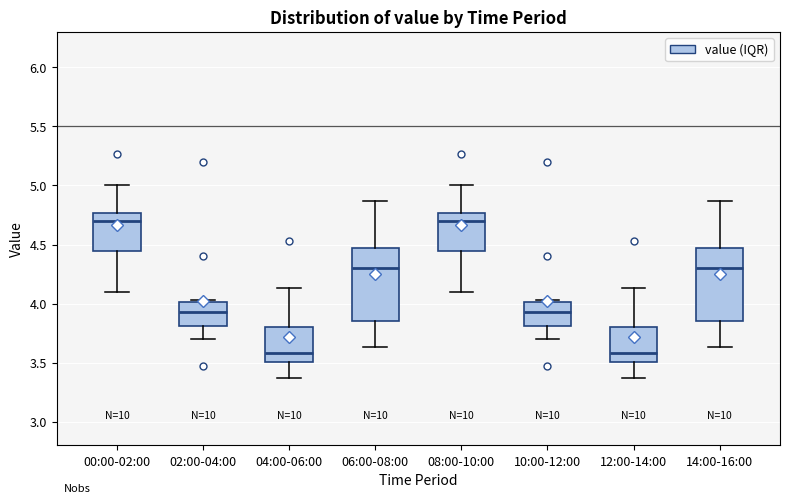

Where does the upper whisker of the box for 06:00-08:00 end on the y-axis? The values are not printed on the chart, so give them approximately, as read against the axis.

4.85